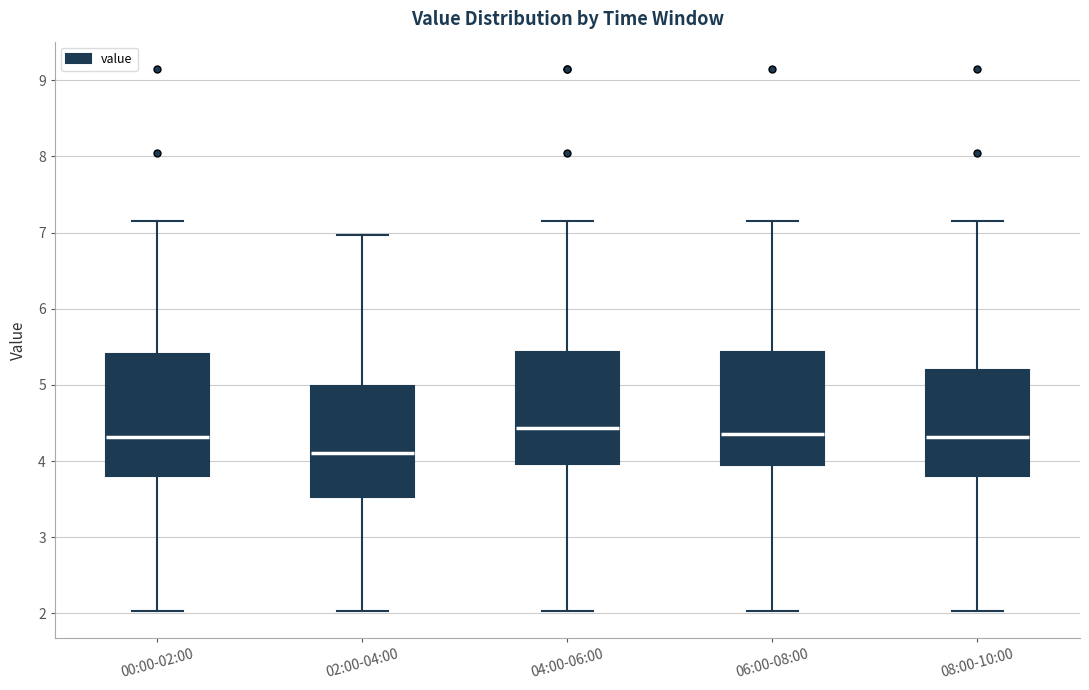

Where is the lower edge of the box for 04:00-06:00 on the y-axis? The values are not printed on the chart, so give them approximately, as read against the axis.

4.0